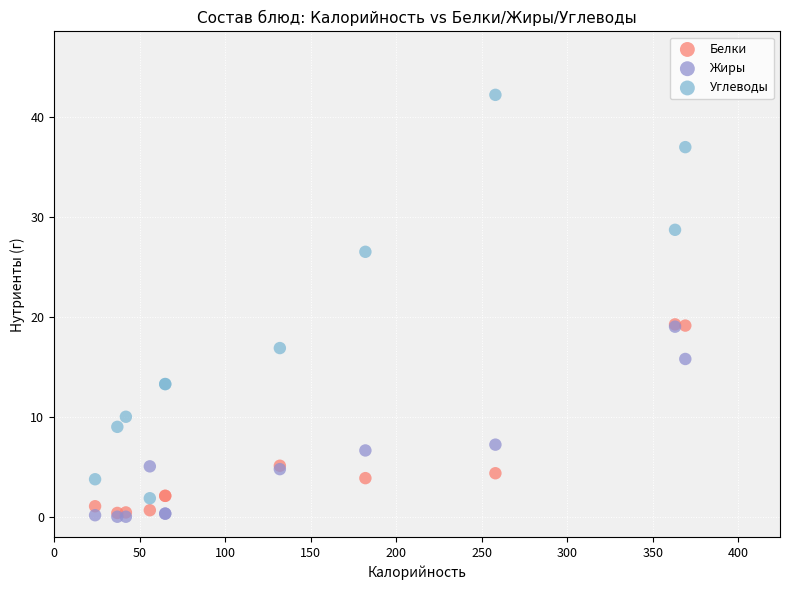

What are all the series names shown in the legend?

Белки, Жиры, Углеводы